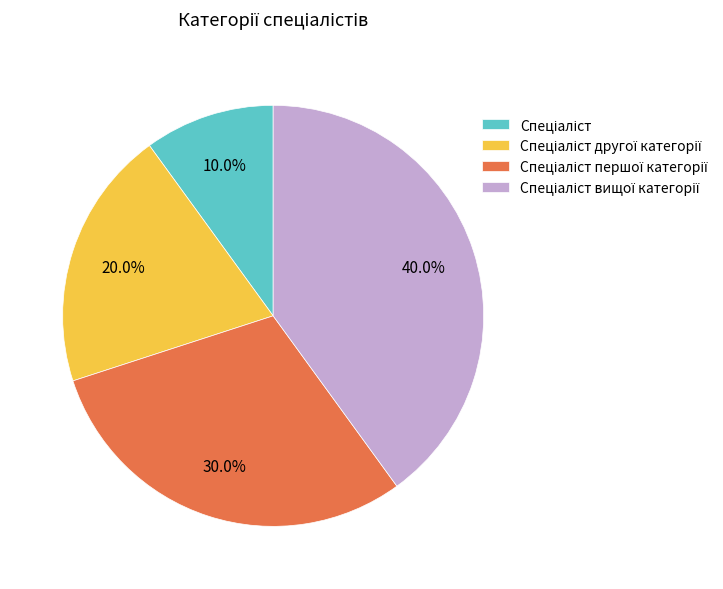

How many slices are in this pie chart?

4